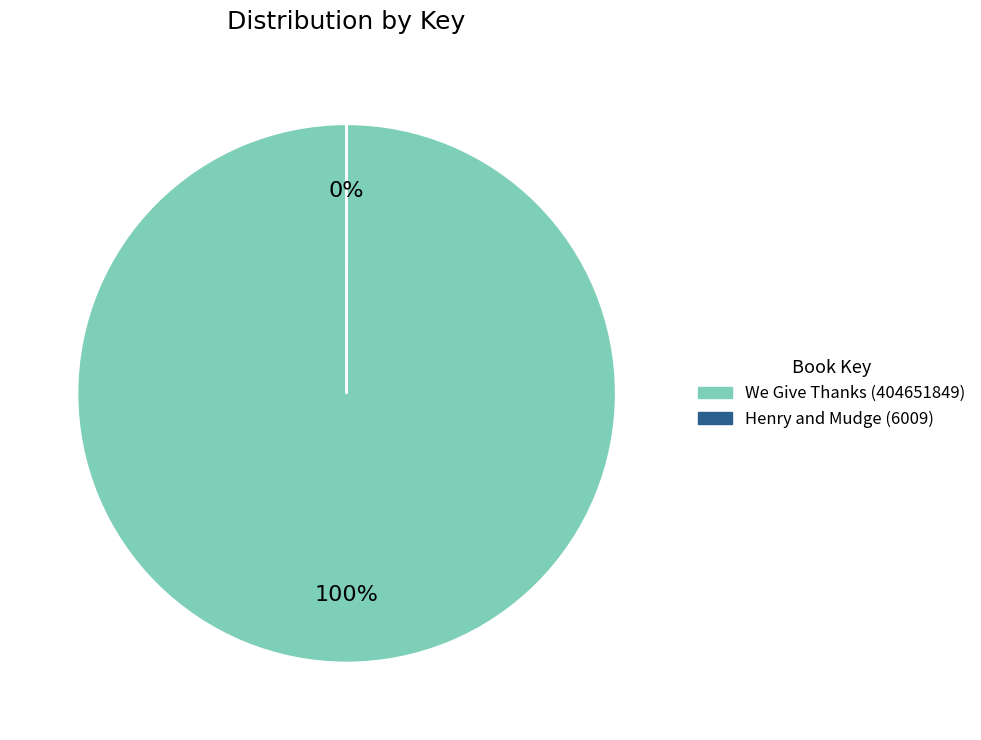

To the nearest percent, what is the difference between the largest and smallest slice percentages?

100%